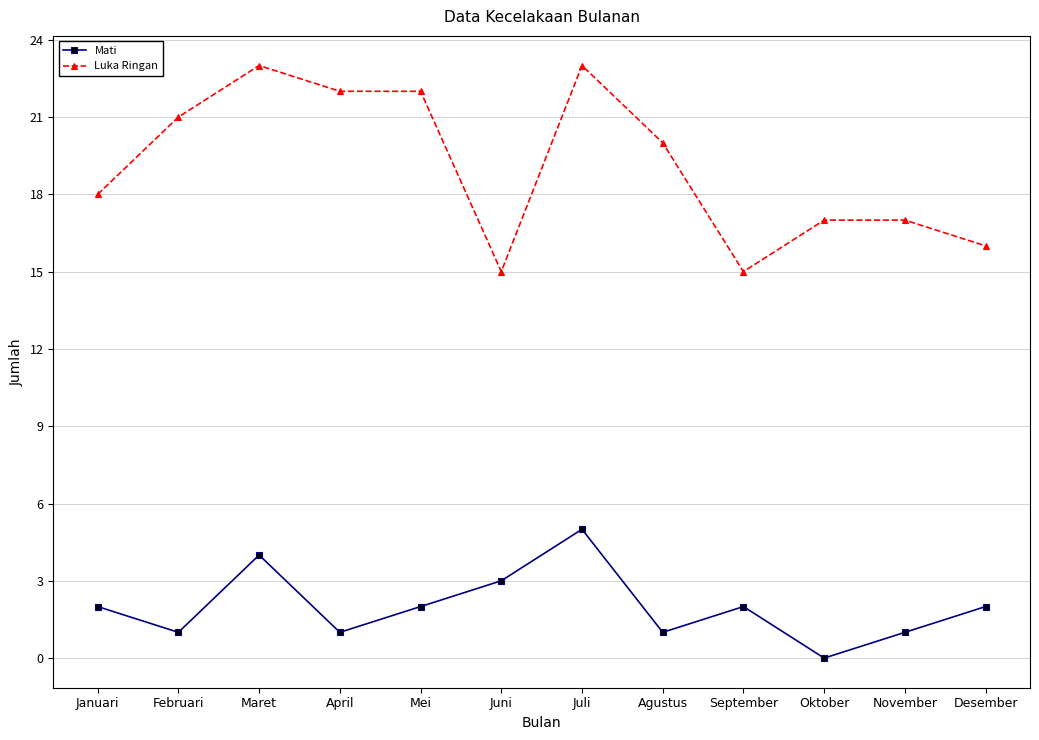

At which category does the chart reach its minimum across all series?

Oktober